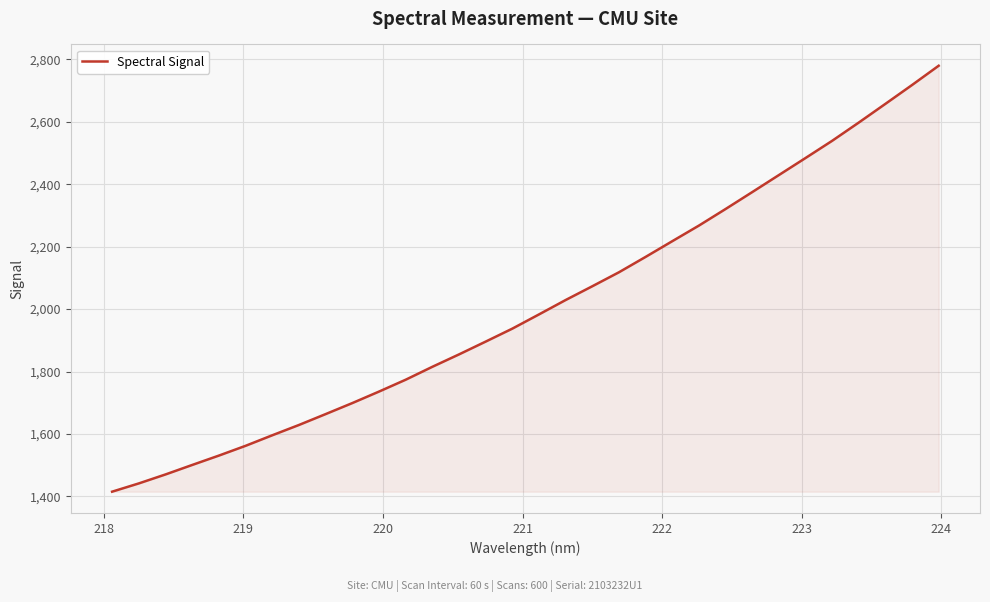

How many lines are shown in the chart?

1